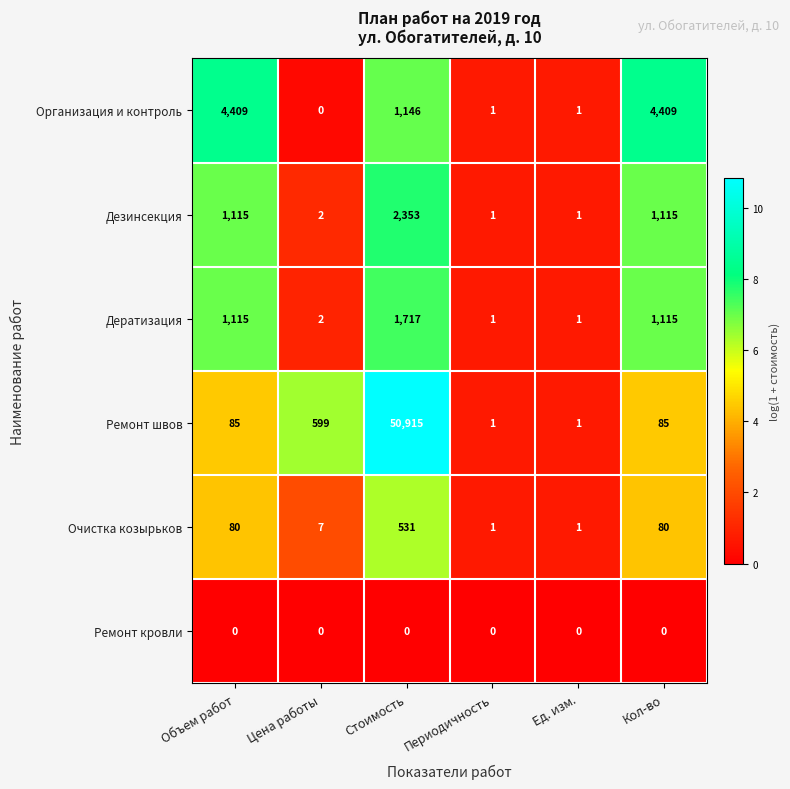

Which series changed the most between Объем работ and Ед. изм.?

Организация и контроль